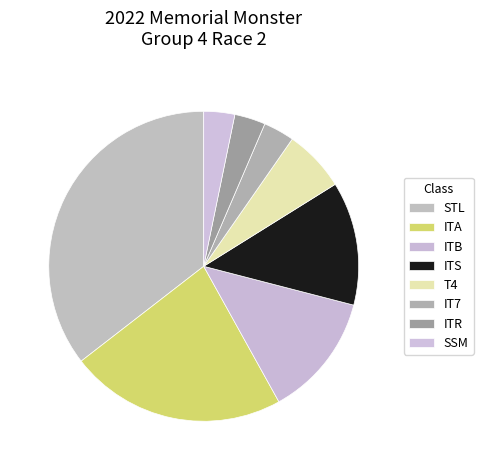

To the nearest percent, what portion does ITR represent?

3%